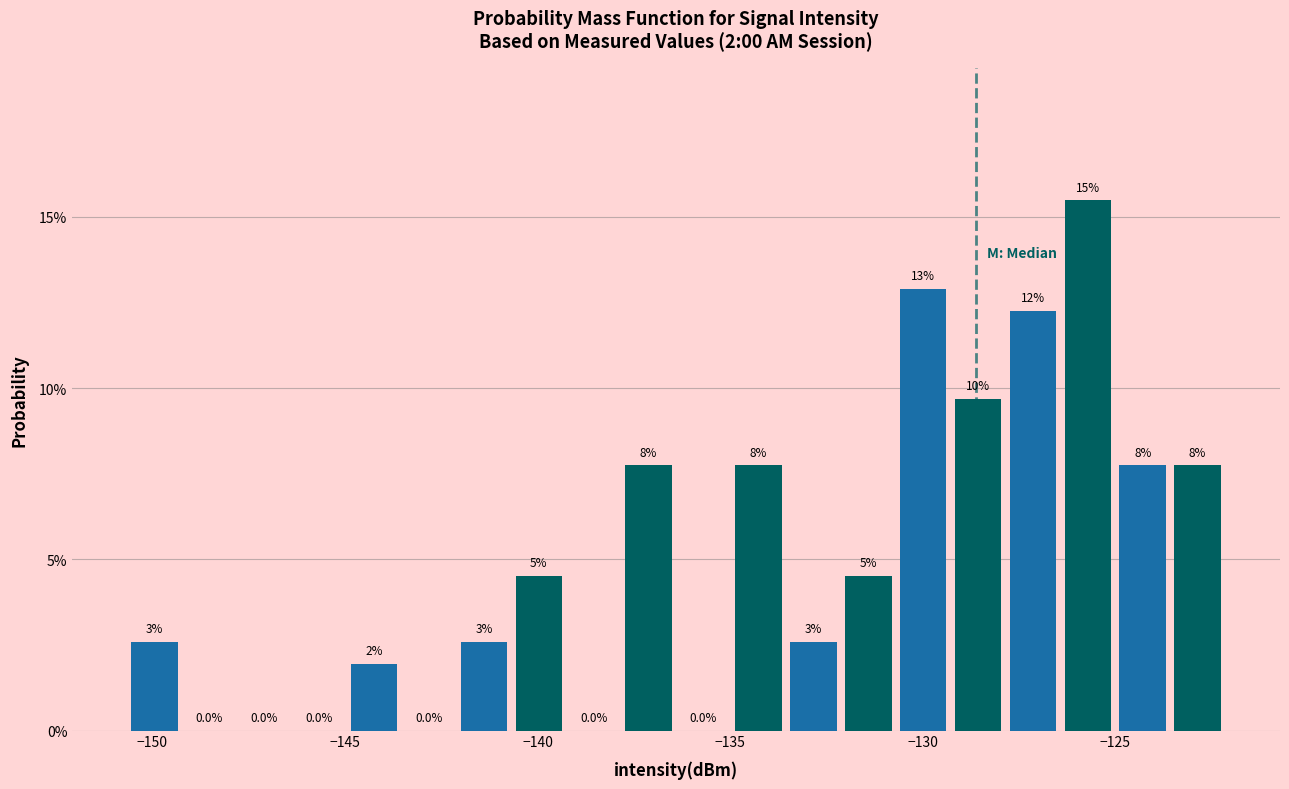

Around what value on the x-axis is the tallest bar? Give the approximate position of its centre, as read against the axis.

-125.5